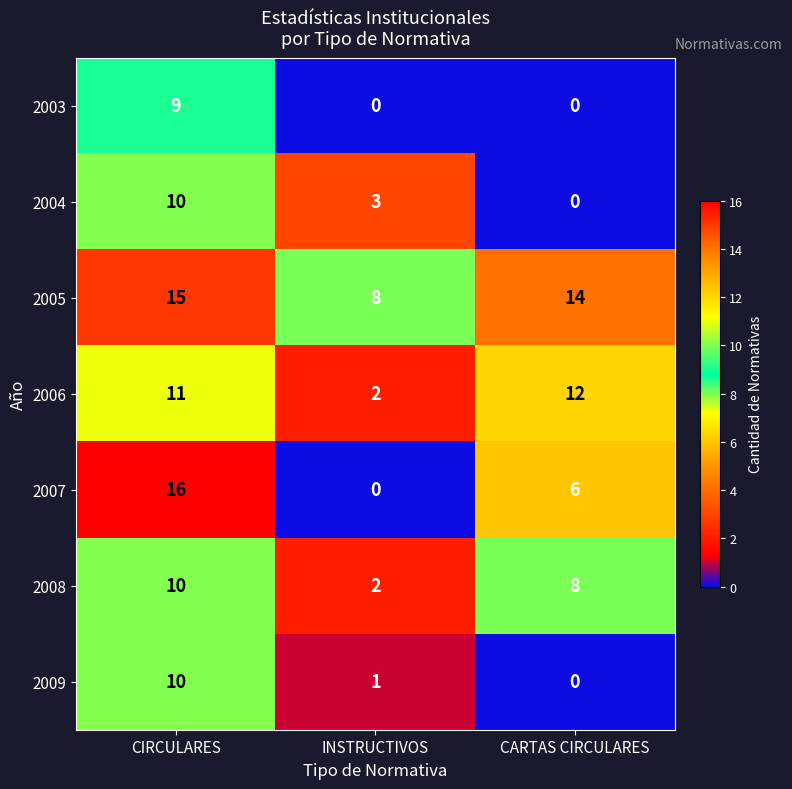

At how many categories does at least one series exceed 2?

3